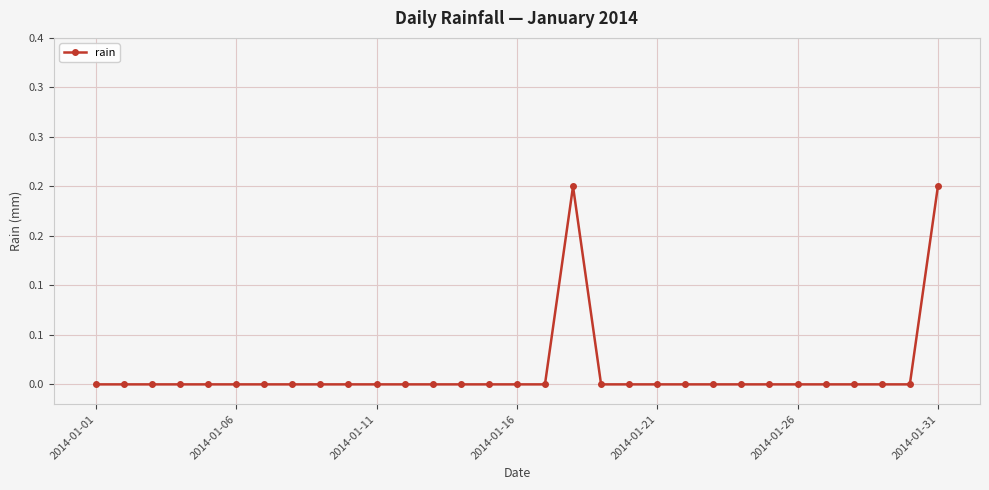

Does the chart have visible grid lines?

Yes